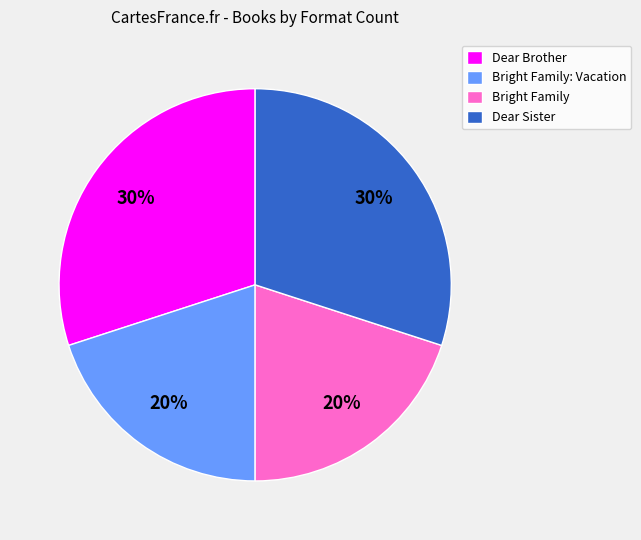

Count the number of slices in the pie.

4